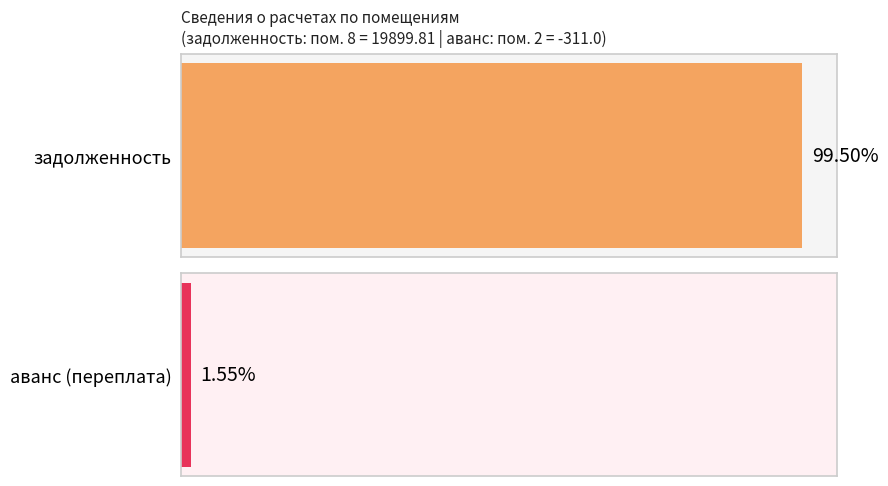

True or false: задолженность (взнос) has a value of 13709.3 at до 2015.01.

False